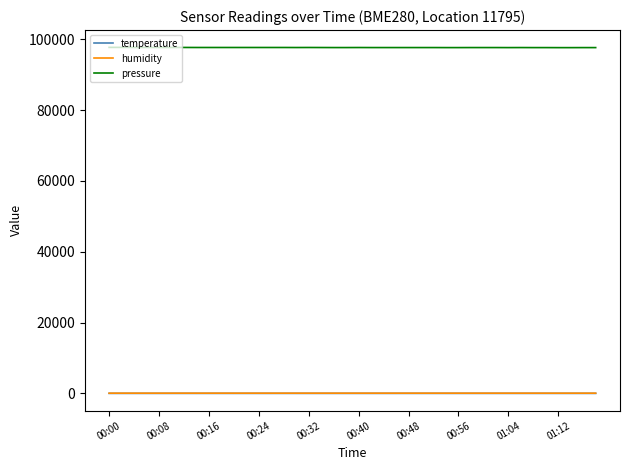

What are all the series names shown in the legend?

temperature, humidity, pressure